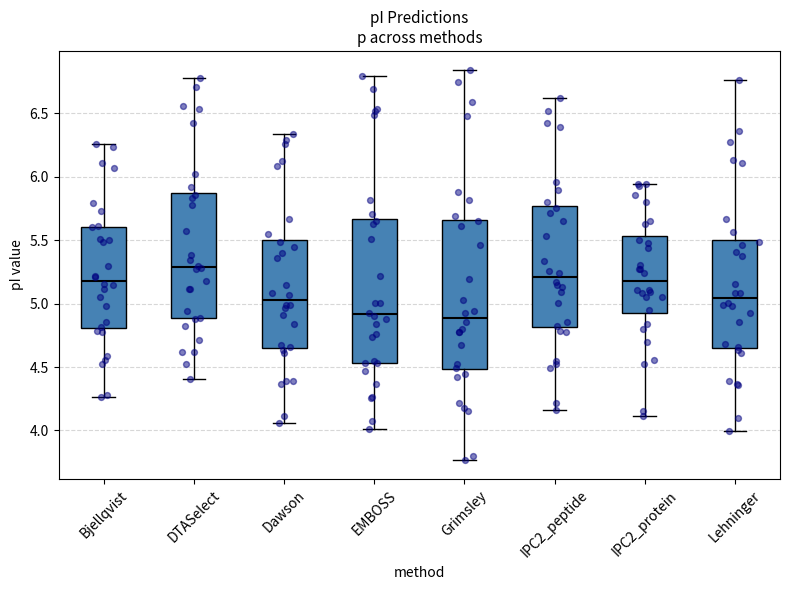

Reading left to right, transcribe this box plot: for each box, give where its median line is, the range the box spans, and where its two whiskers end, as read against the y-axis. The values are not printed on the chart, so give them approximately, as read against the axis.

Bjellqvist: median 5.20, box 4.80 to 5.60, whiskers 4.25 to 6.25
DTASelect: median 5.30, box 4.90 to 5.85, whiskers 4.40 to 6.80
Dawson: median 5.05, box 4.65 to 5.50, whiskers 4.05 to 6.35
EMBOSS: median 4.90, box 4.55 to 5.65, whiskers 4.00 to 6.80
Grimsley: median 4.90, box 4.50 to 5.65, whiskers 3.75 to 6.85
IPC2_peptide: median 5.20, box 4.80 to 5.75, whiskers 4.15 to 6.60
IPC2_protein: median 5.20, box 4.90 to 5.55, whiskers 4.10 to 5.95
Lehninger: median 5.05, box 4.65 to 5.50, whiskers 4.00 to 6.75